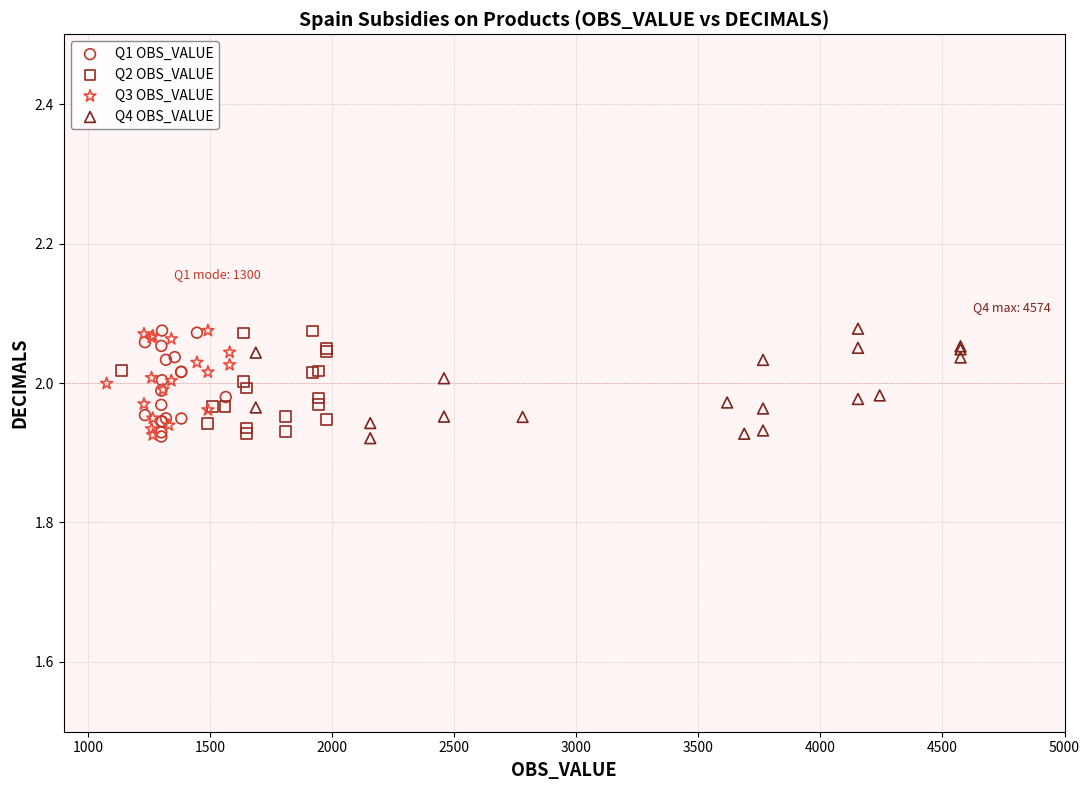

What are all the series names shown in the legend?

Q1 OBS_VALUE, Q2 OBS_VALUE, Q3 OBS_VALUE, Q4 OBS_VALUE